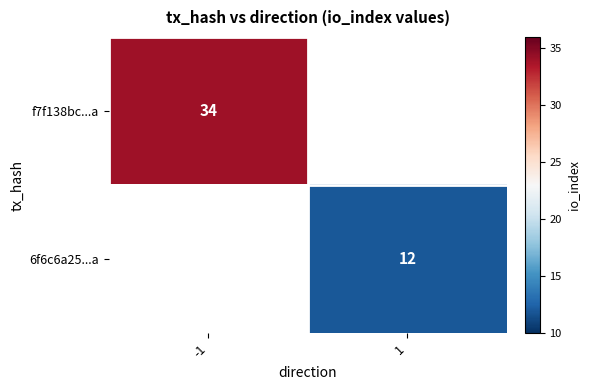

At which label does f7f138bc...a reach its minimum?

-1